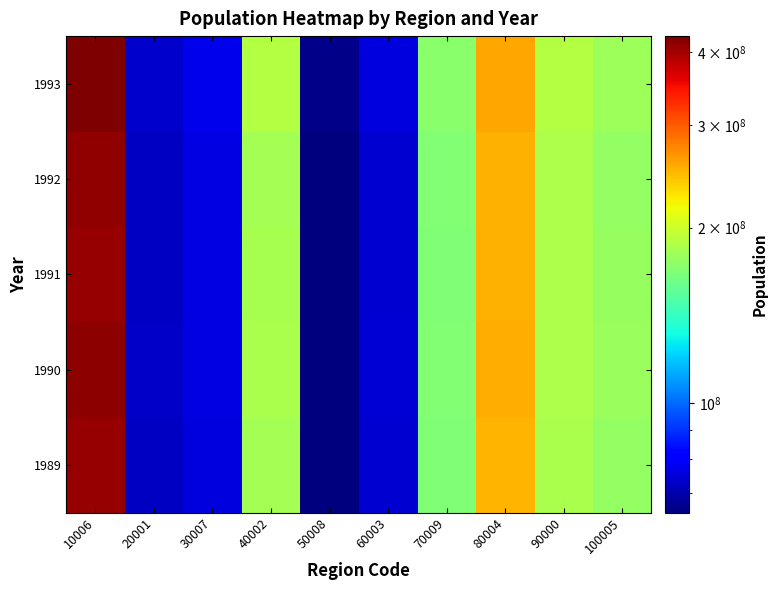

At how many categories does at least one series exceed 360796318?

1